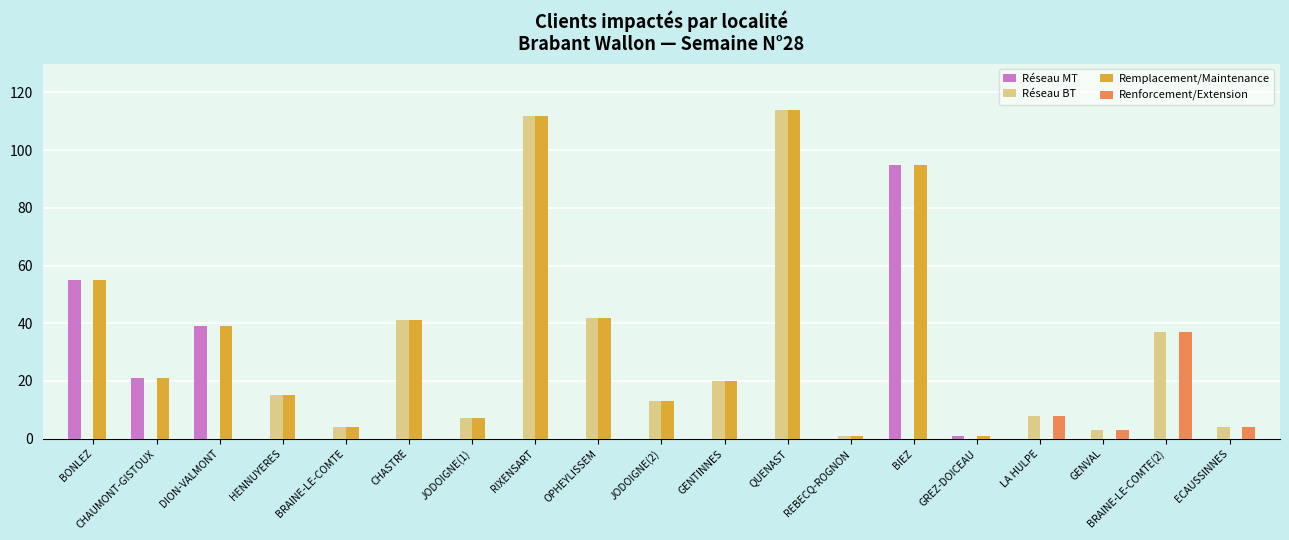

Is the value of Réseau BT at ECAUSSINNES greater than the value of Réseau MT at REBECQ-ROGNON?

Yes